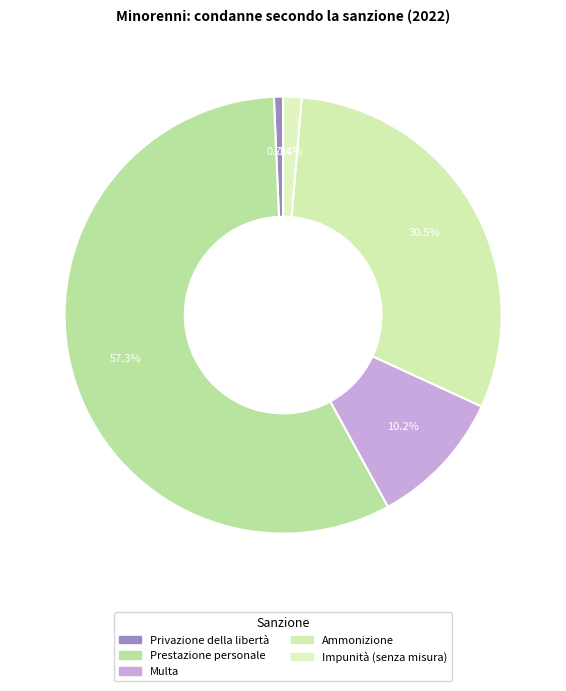

To the nearest percent, what is the difference between the largest and smallest slice percentages?

57%